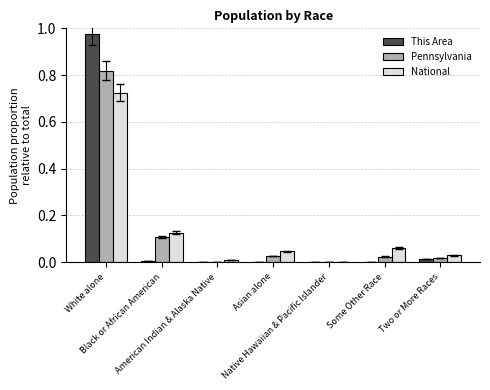

What is the label of the 2nd bar from the right?

Some Other Race